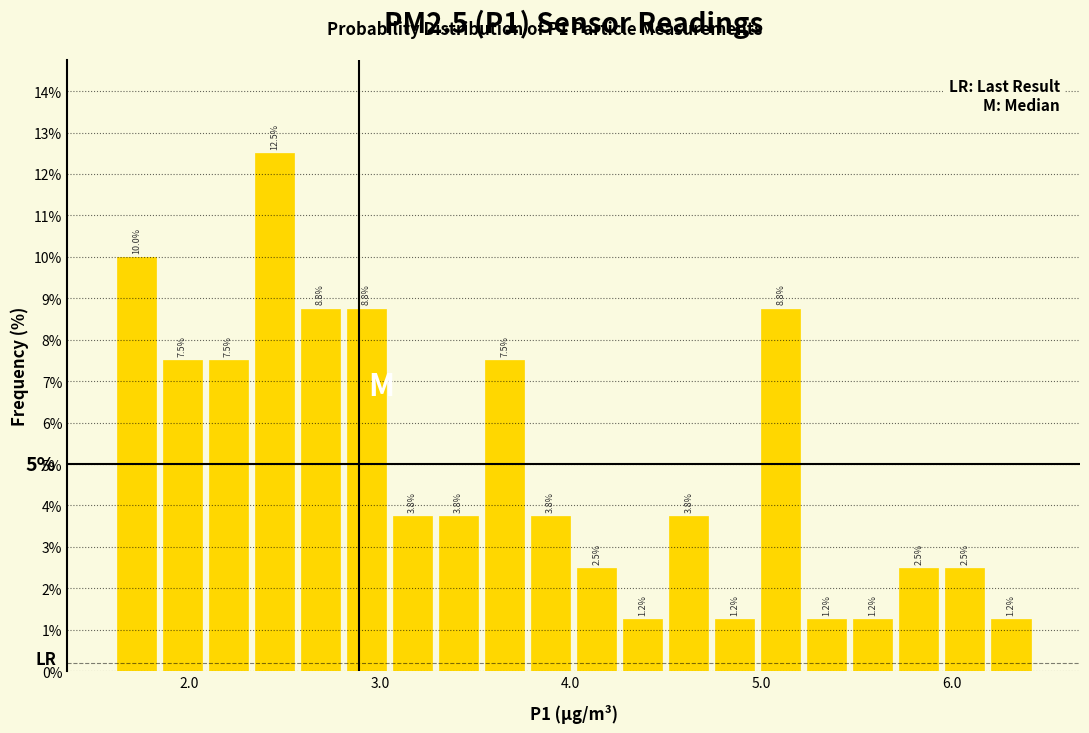

Read against the x-axis, roughly where is the centre of the tallest bar?

2.4